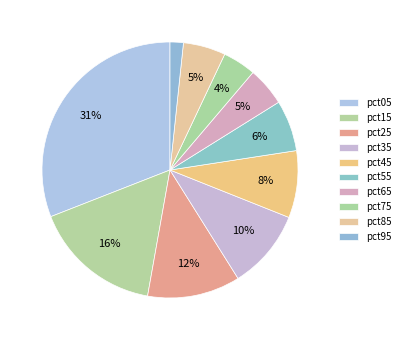

To the nearest percent, what percentage of the pie is pct65?

5%